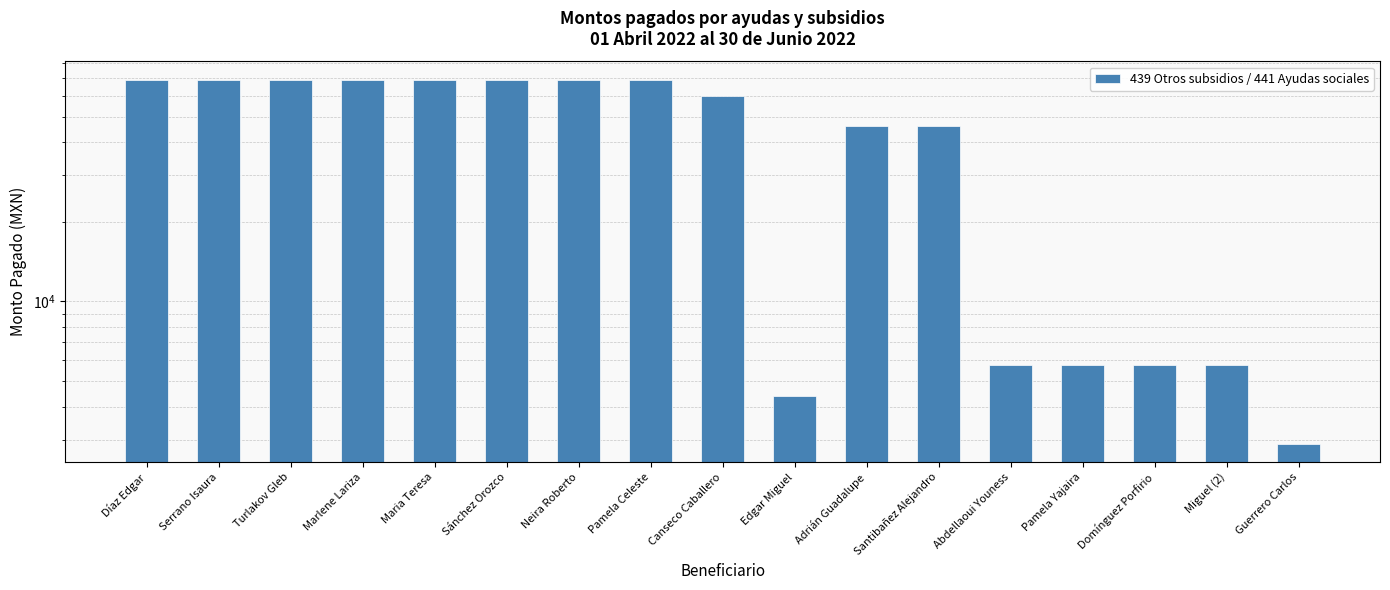

What is the value of the 13th bar from the left?

5750.0